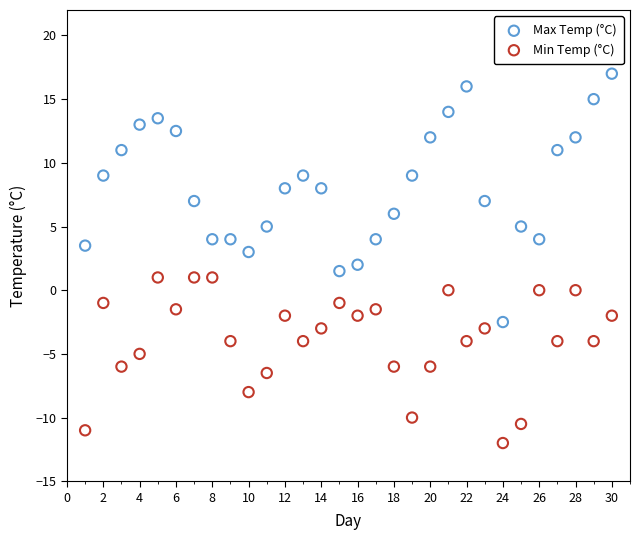

Which series reaches the maximum Y coordinate?

Max Temp (°C)